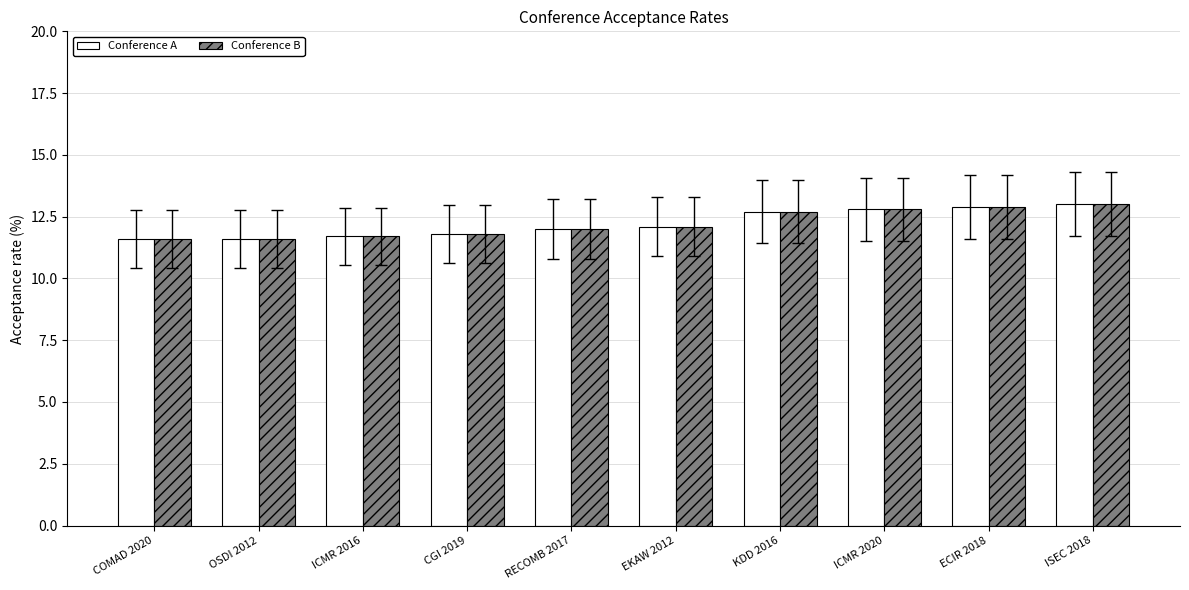

What is the sum of all Conference B values?

122.2